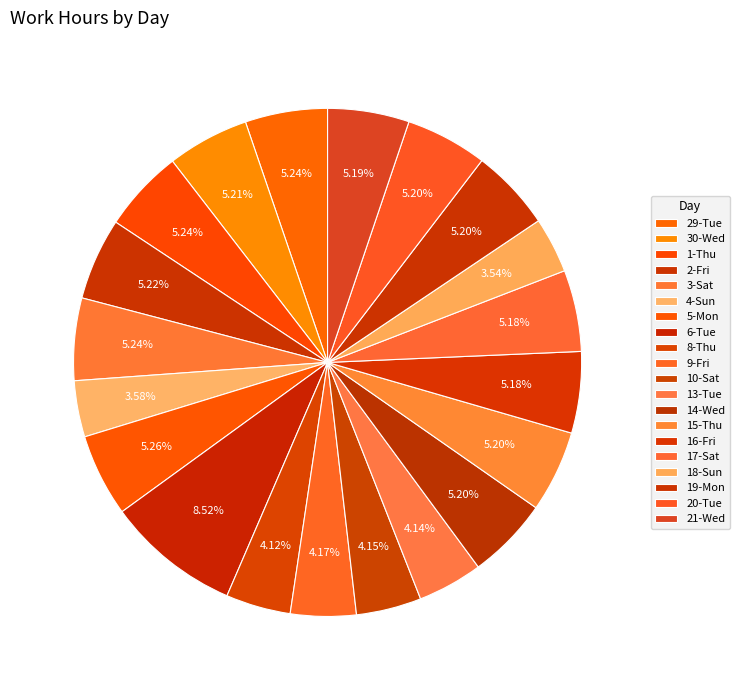

How many slices are in this pie chart?

20